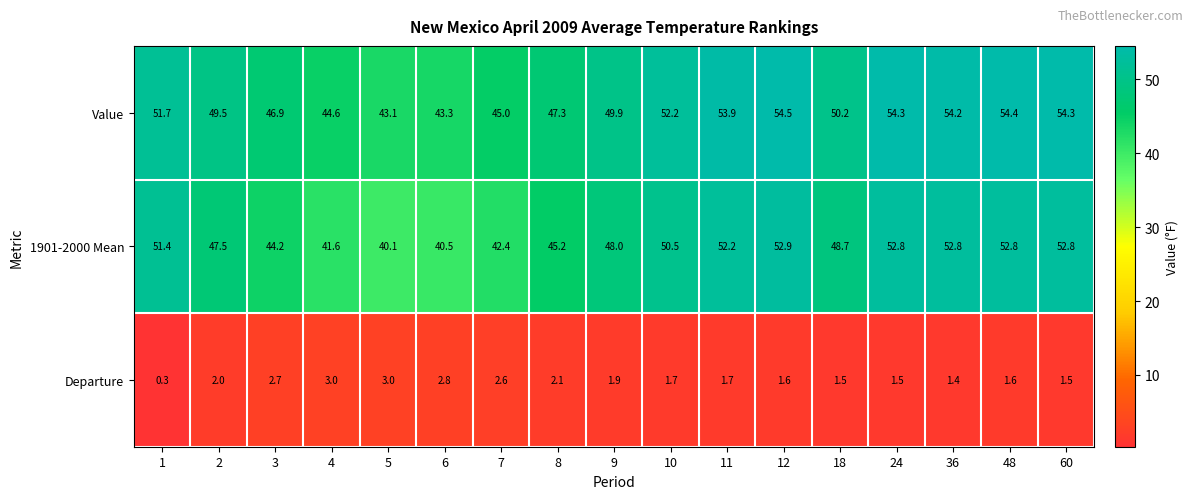

What is the sum of all Value values?

849.3